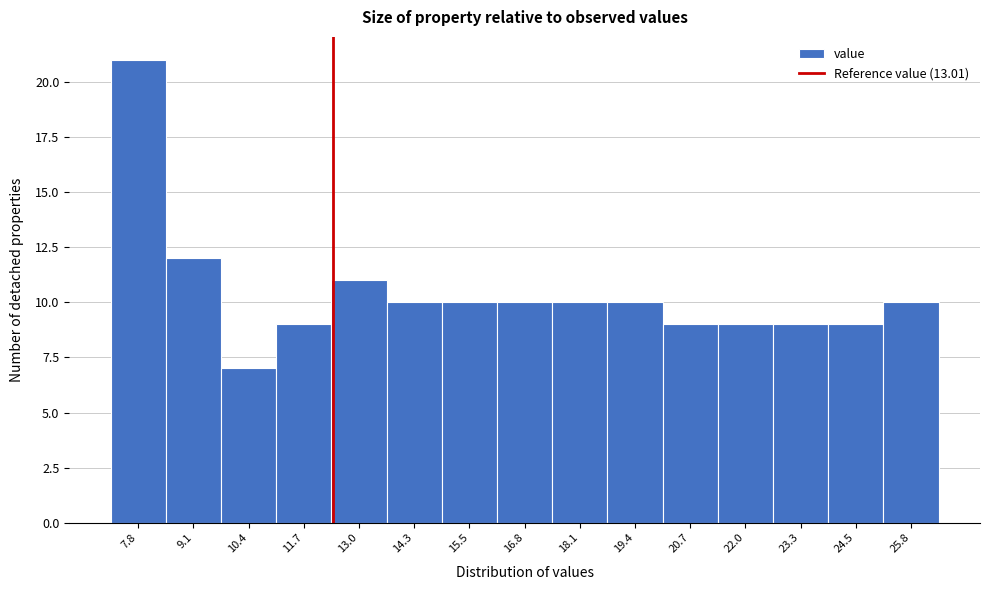

Reading right to left, transcribe all the data shown in this chart.

10	9	9	9	9	10	10	10	10	10	11	9	7	12	21